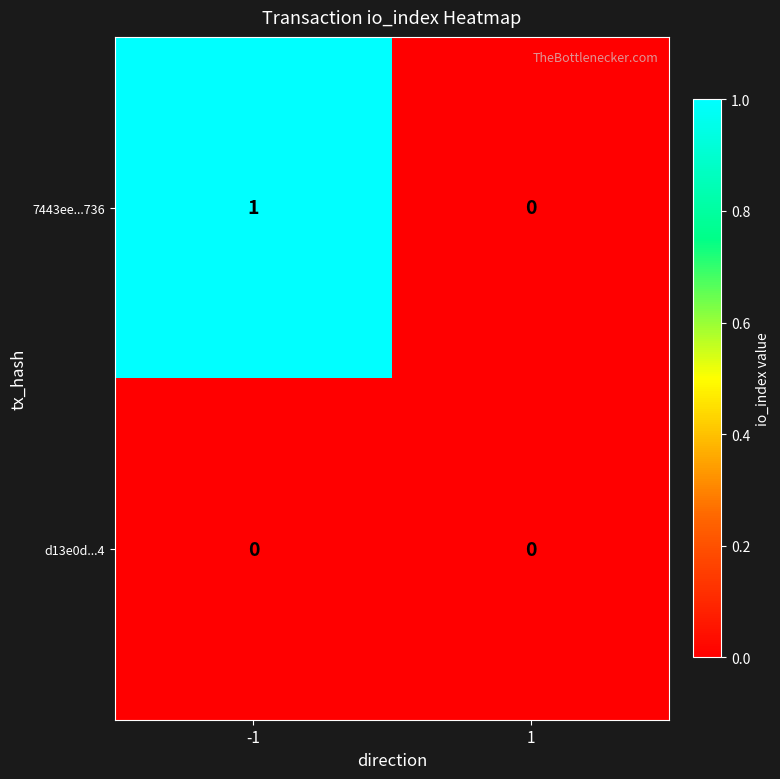

Which series has the largest total across all categories?

7443ee...736